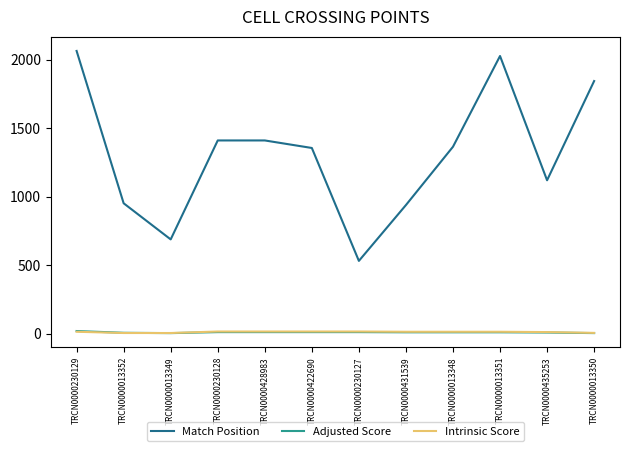

Which series has the widest spread of values?

Match Position